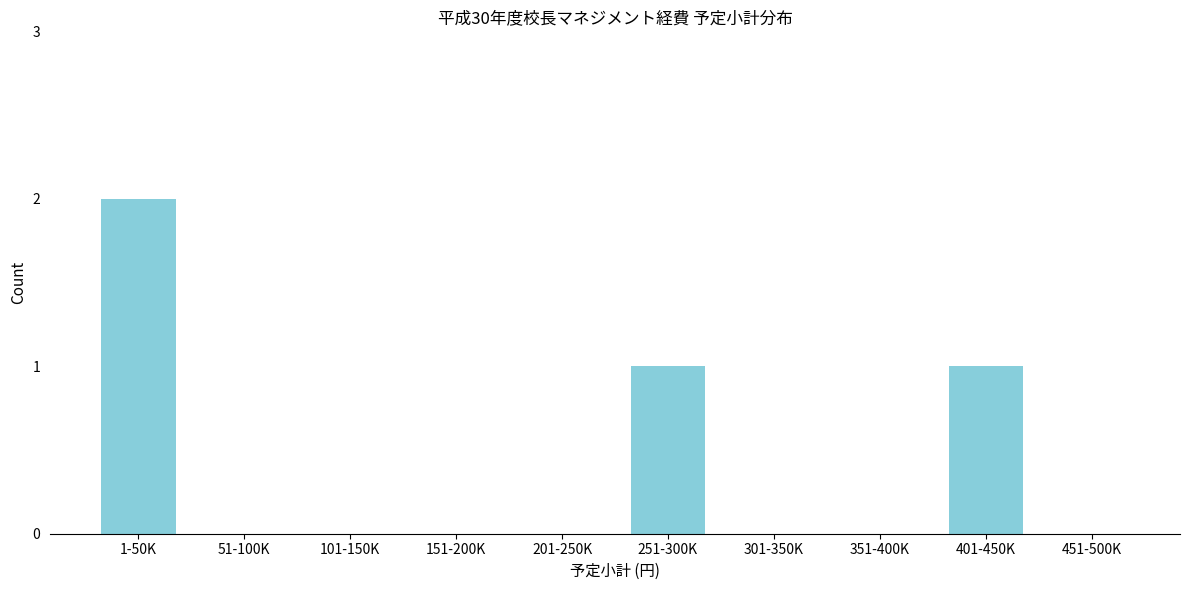

Reading left to right, extract all data points from this chart.

1-50K=2	51-100K=0	101-150K=0	151-200K=0	201-250K=0	251-300K=1	301-350K=0	351-400K=0	401-450K=1	451-500K=0